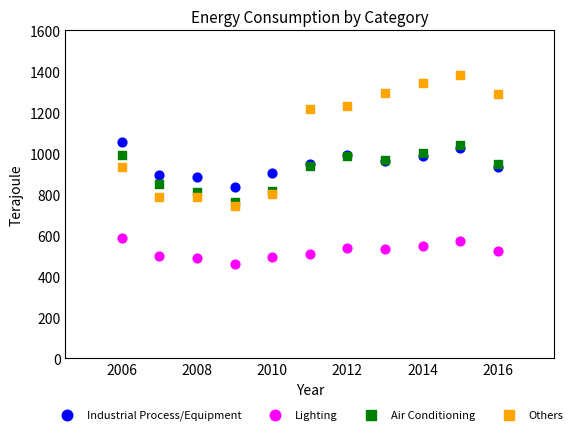

Which series contains the highest Y value?

Others